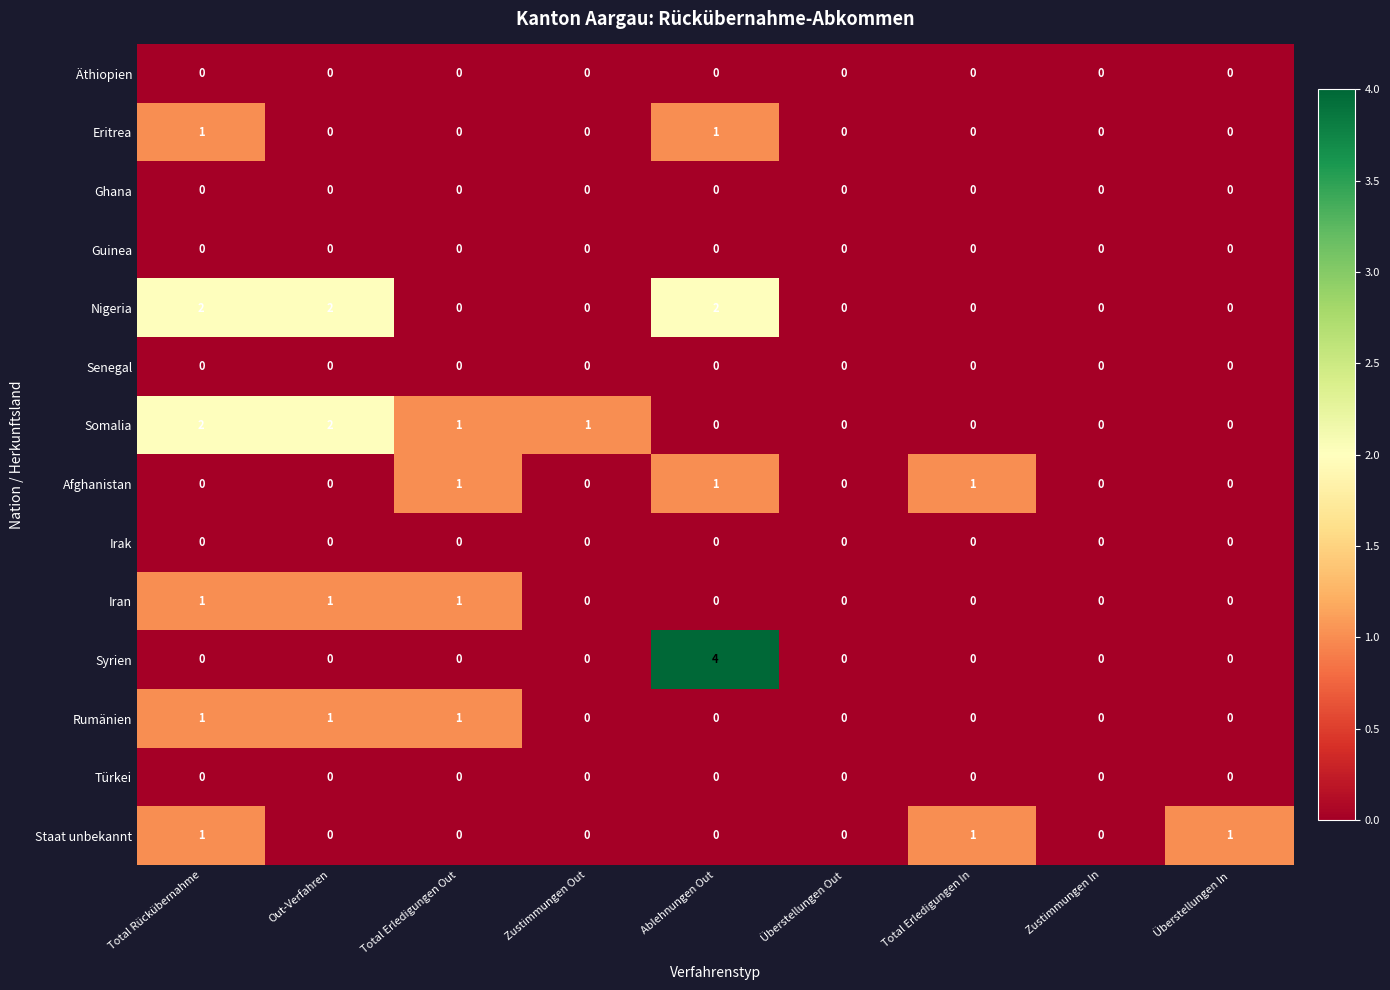

Which series has the widest spread of values?

Syrien